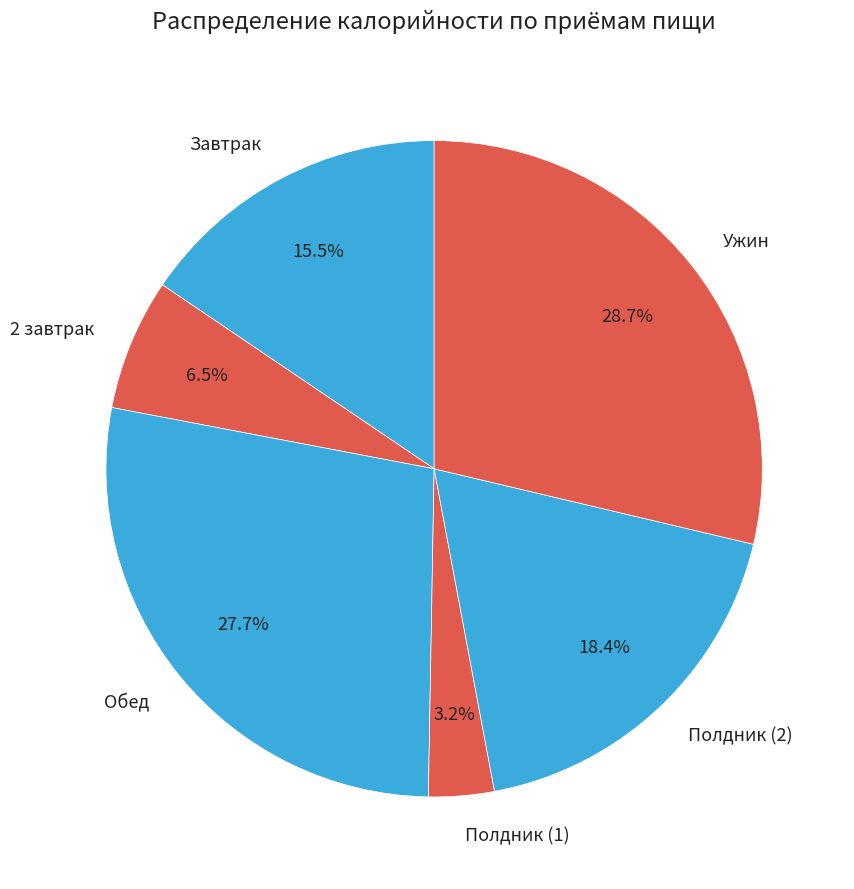

To the nearest percent, what is the average slice percentage?

17%